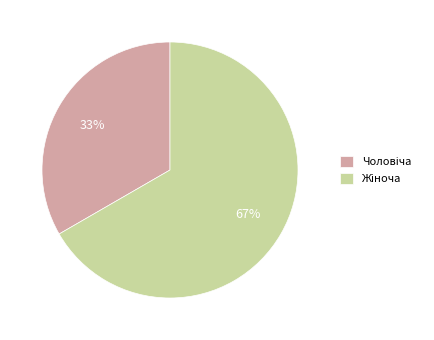

To the nearest percent, what is the average slice percentage?

50%